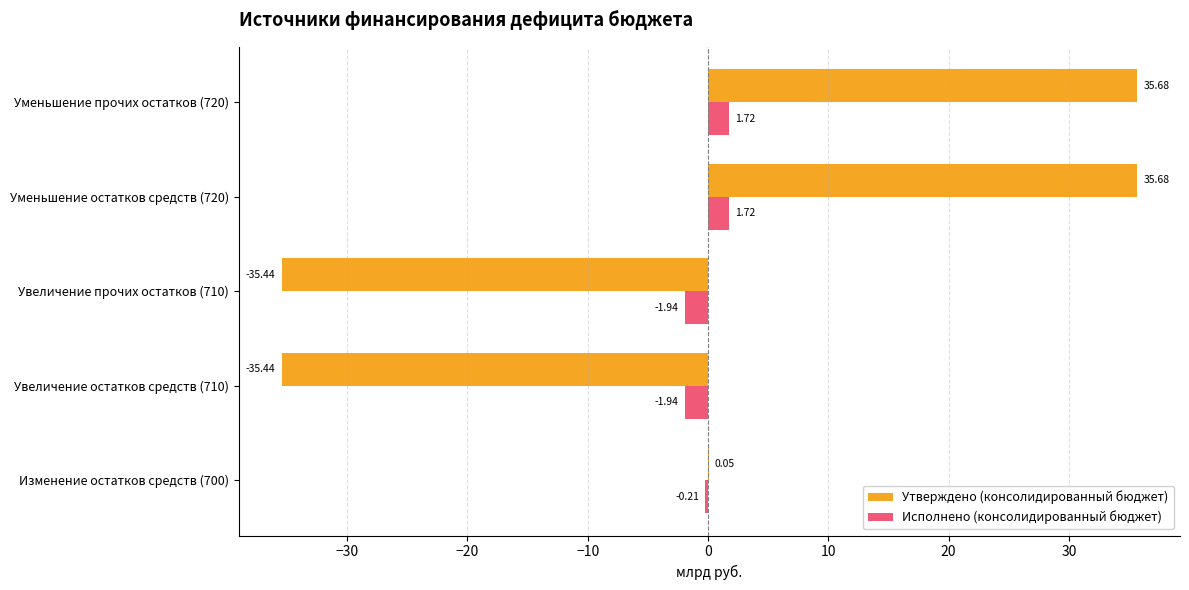

Where is Исполнено (консолидированный бюджет) nearest to the value 0?

Изменение остатков средств (700)